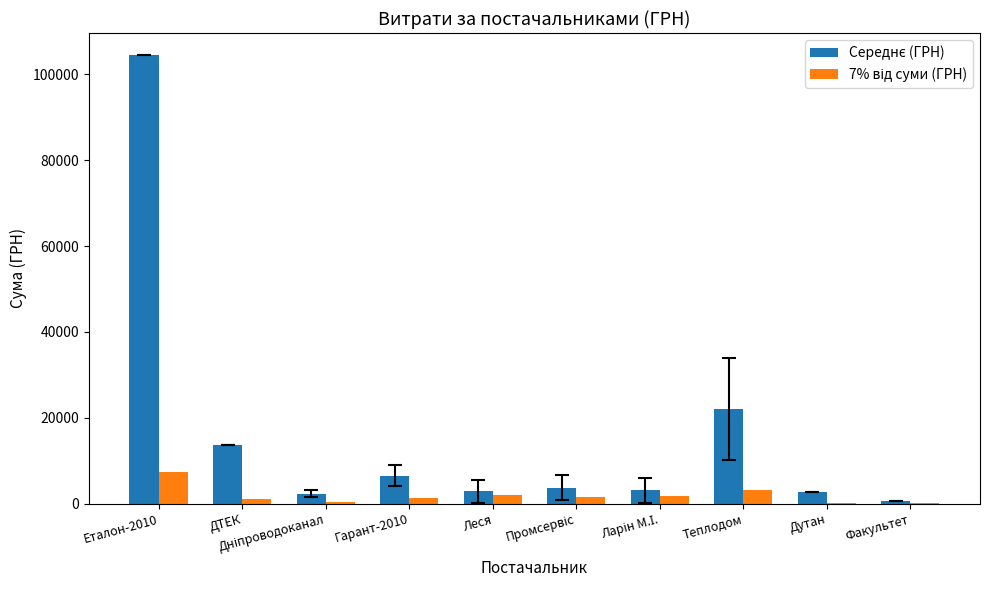

How many categories are shown in the chart?

10